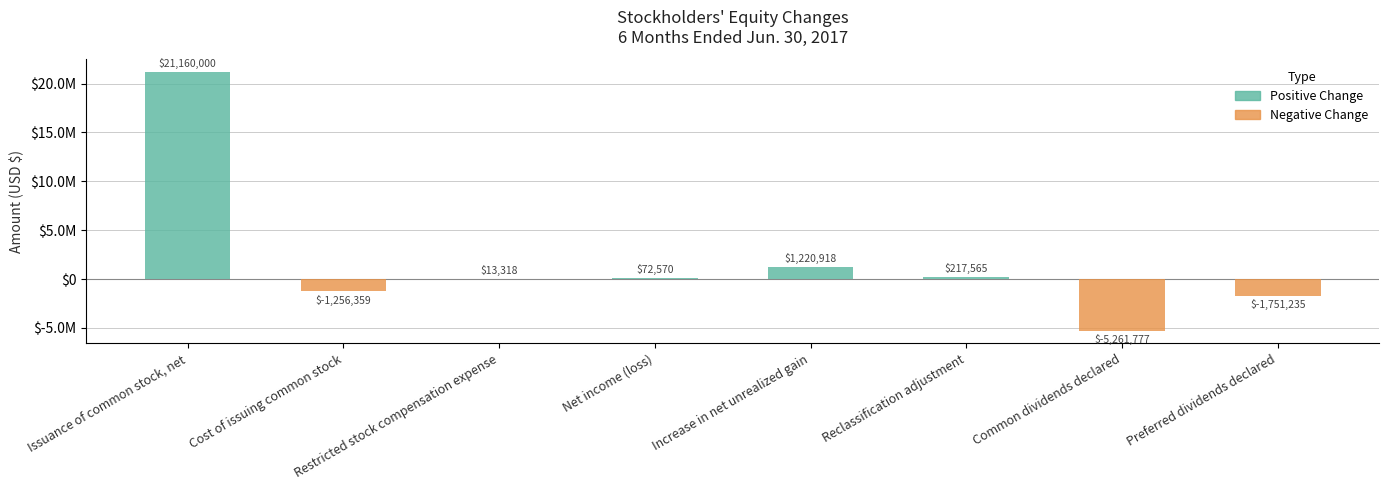

The value at Net income (loss) is 72570. True or false?

True